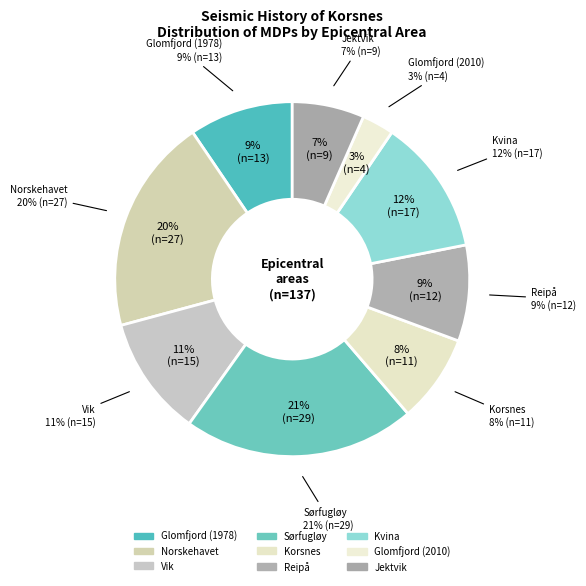

To the nearest percent, what percentage of the pie is Vik?

11%